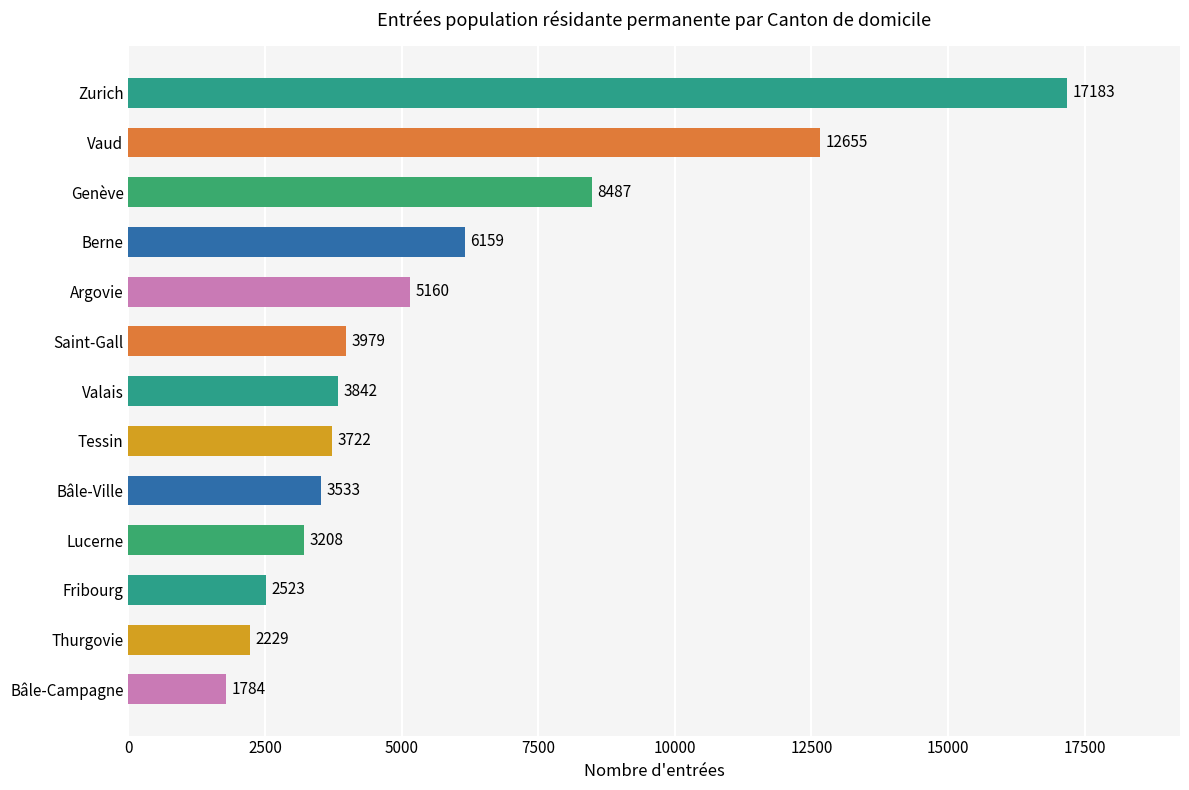

Which has a higher value, Thurgovie or Bâle-Ville?

Bâle-Ville